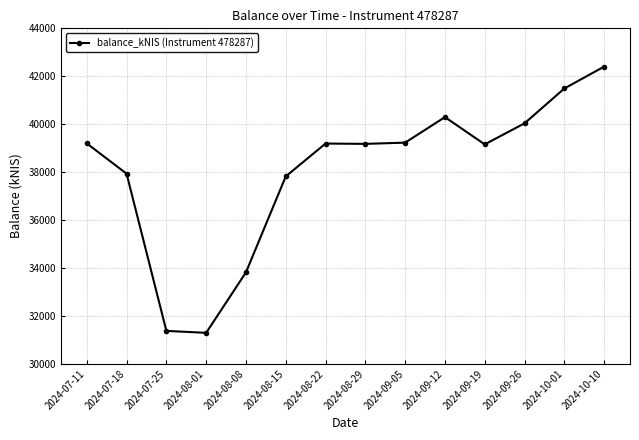

How many points are higher than both their immediate neighbors (excluding endpoints)?

2